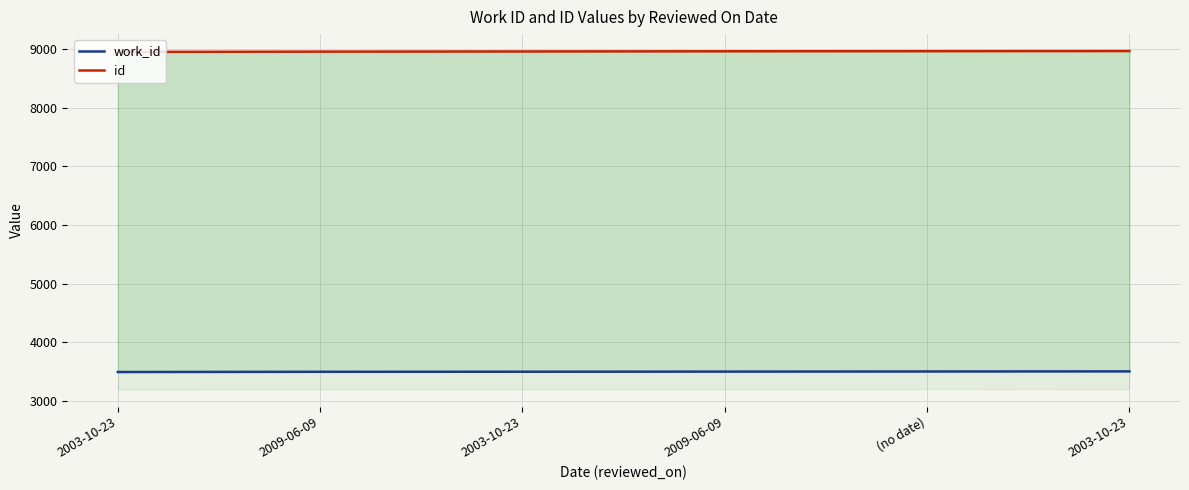

What is the difference between the second highest and second lowest values in the id series?

8